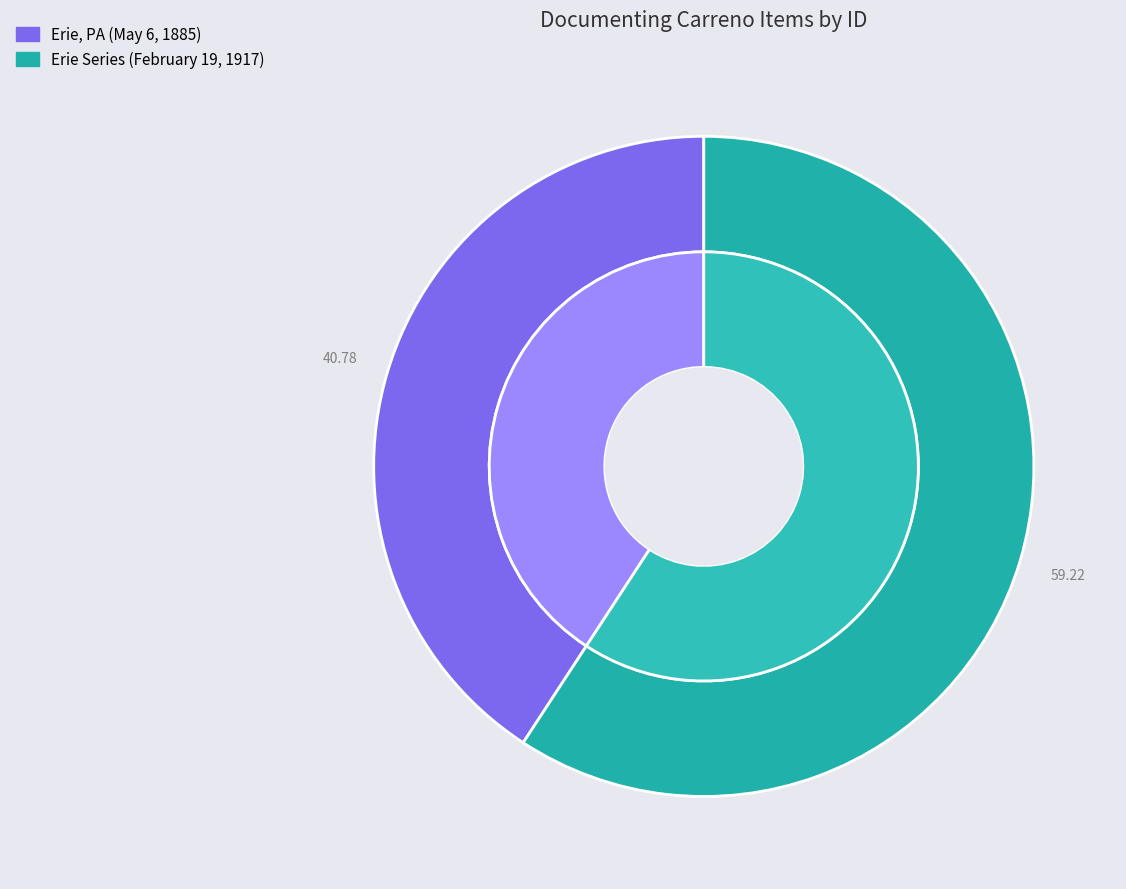

What percentage is NOT represented by Erie, PA (May 6, 1885)?

59.2%